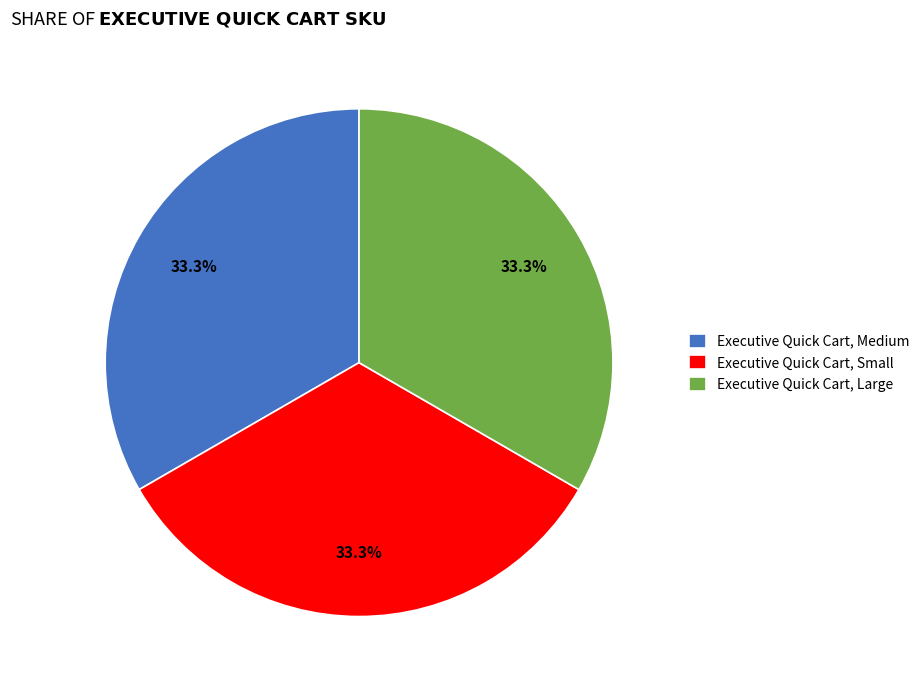

To the nearest percent, what is the average slice percentage?

33%